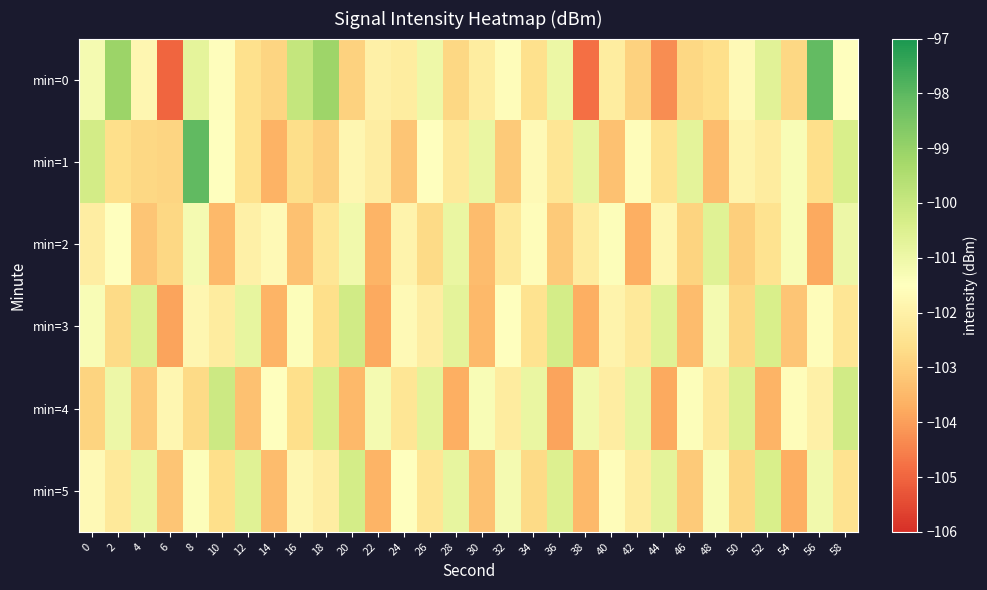

Which series changed the most between 4 and 8?

min=1